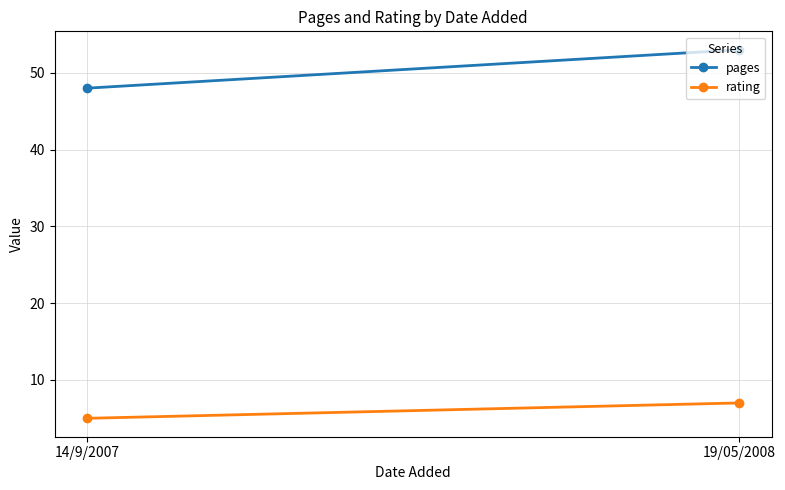

True or false: rating has a value of 10 at 19/05/2008.

False